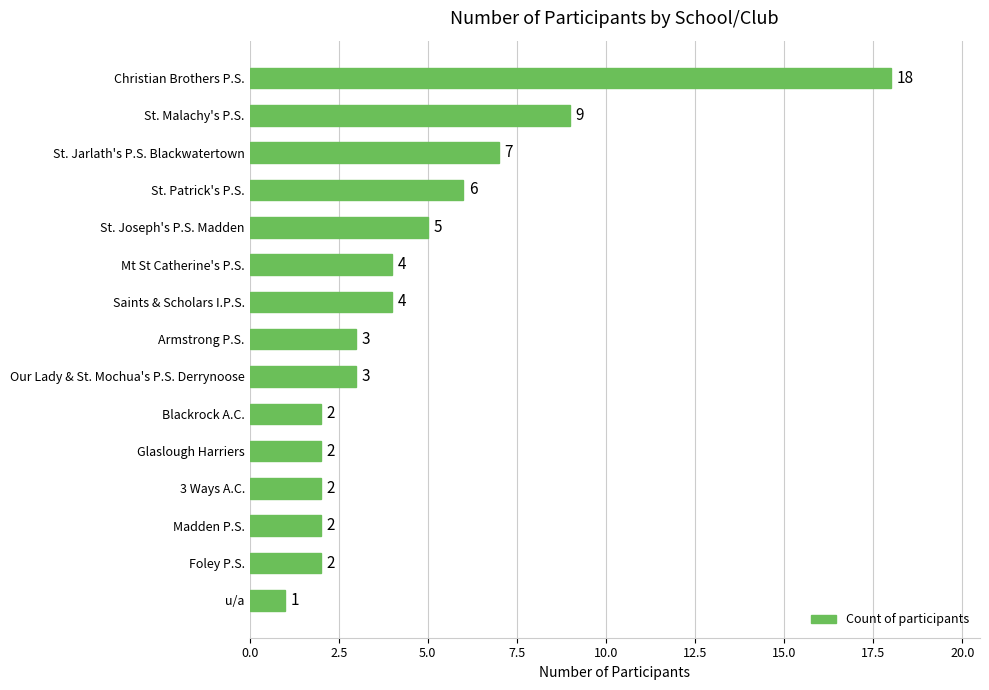

Between u/a and Christian Brothers P.S., which is larger?

Christian Brothers P.S.